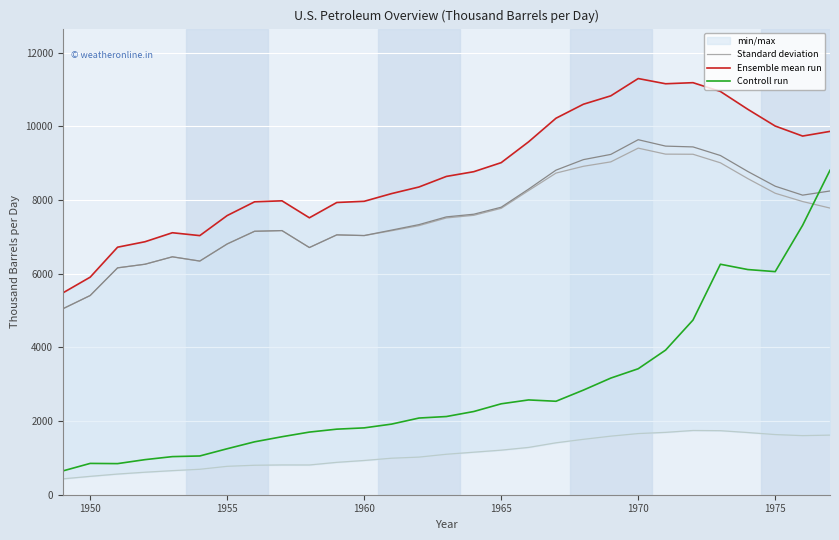

True or false: Controll run has a value of 1514.1 at 1970.

False